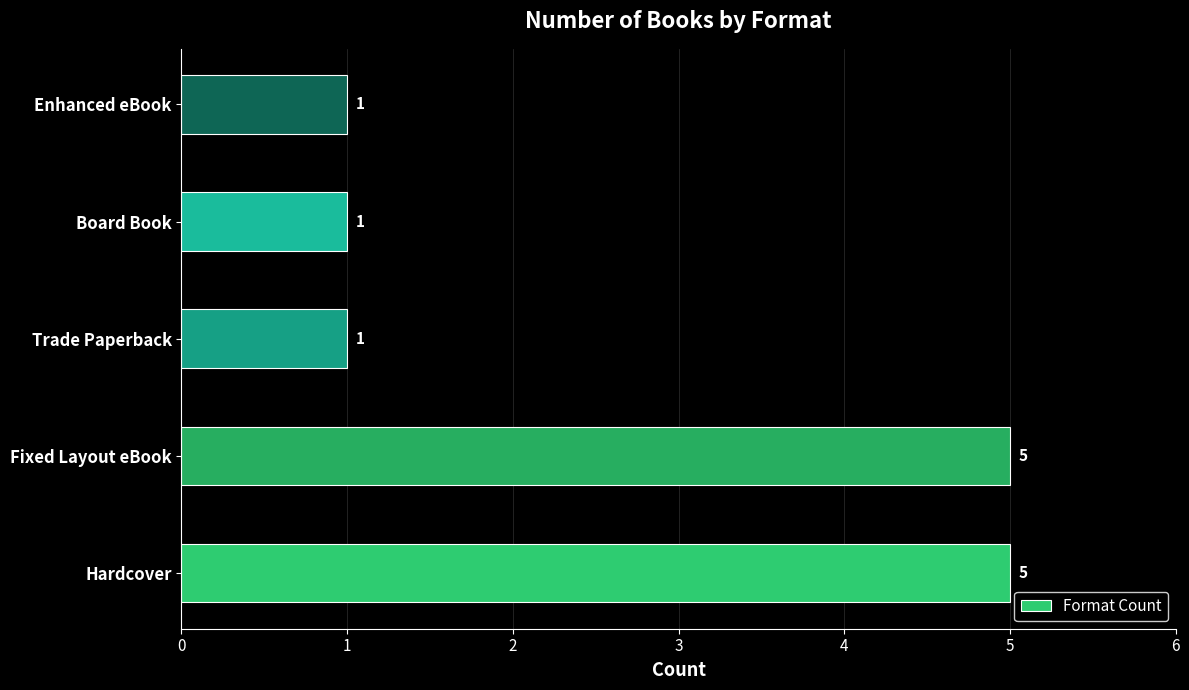

Are the bars horizontal?

Yes